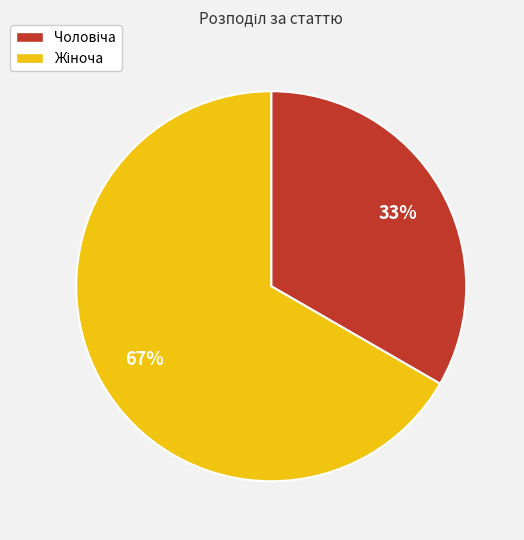

To the nearest percent, what is the average slice percentage?

50%